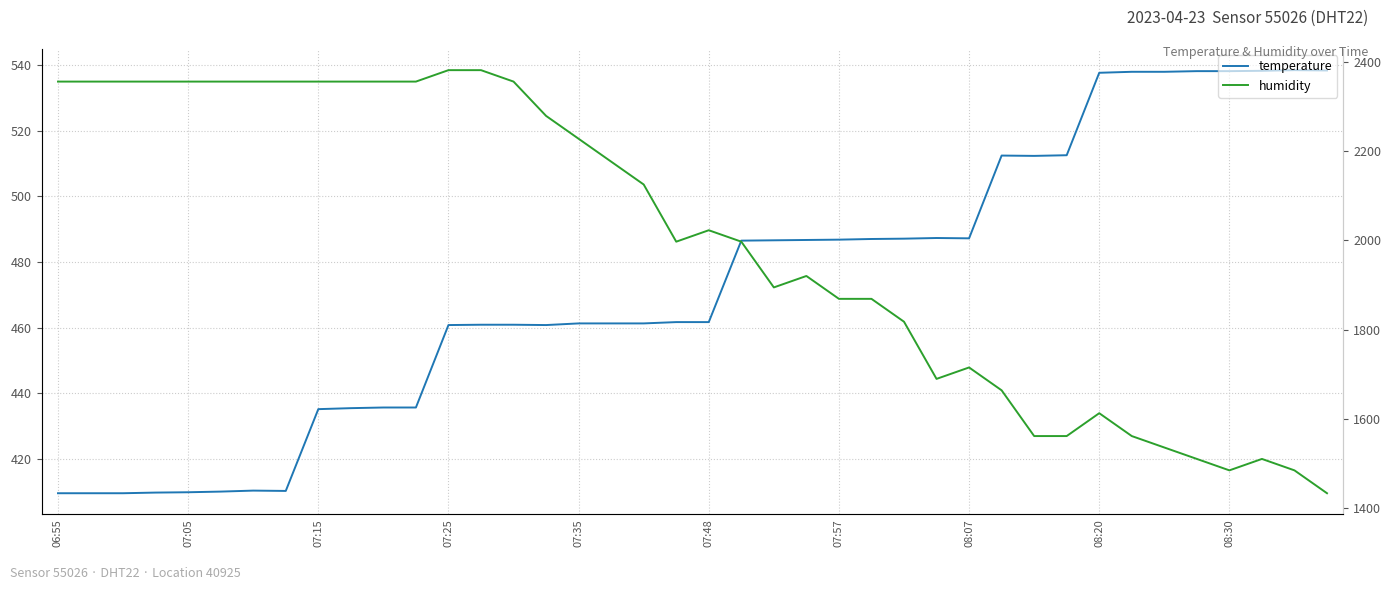

What position from the left is 29?

30